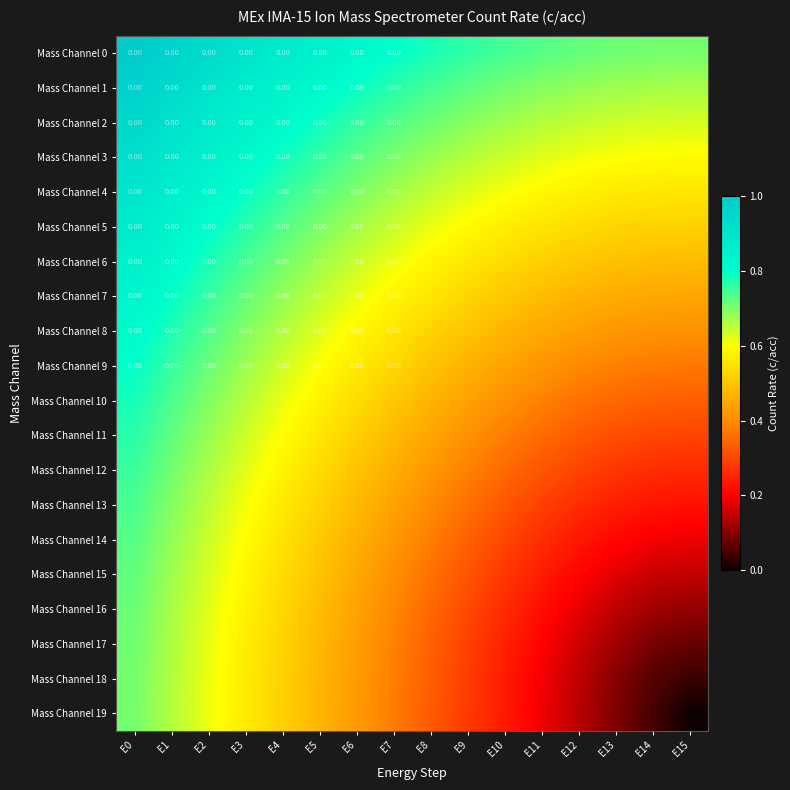

How many series are shown in this chart?

20